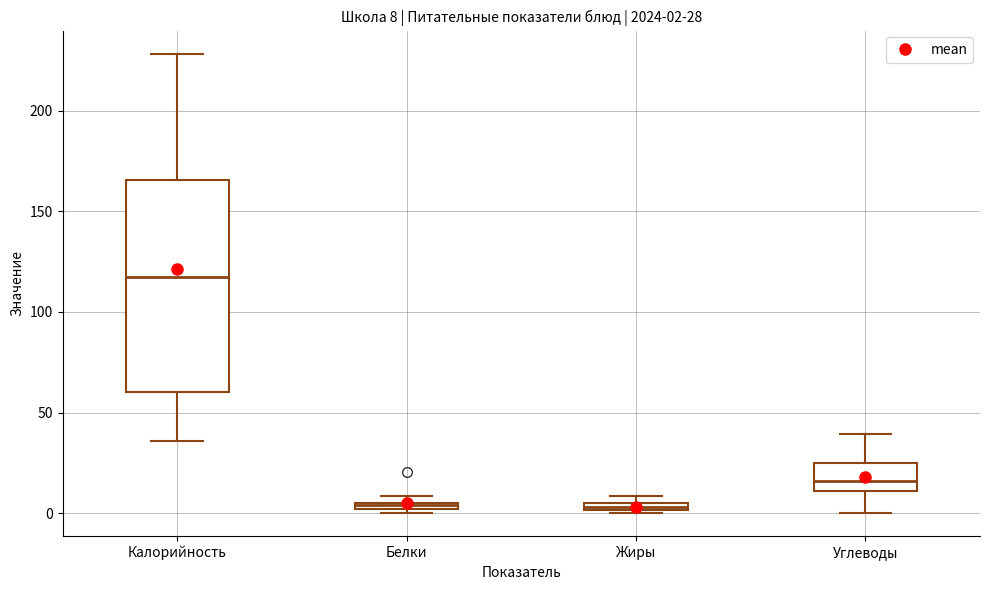

Which box is the tallest, from its lower edge to its upper edge?

Калорийность